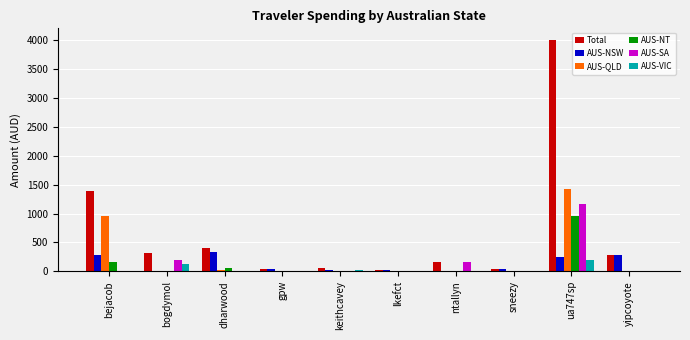

Between bejacob and keithcavey, which series saw the biggest shift?

Total